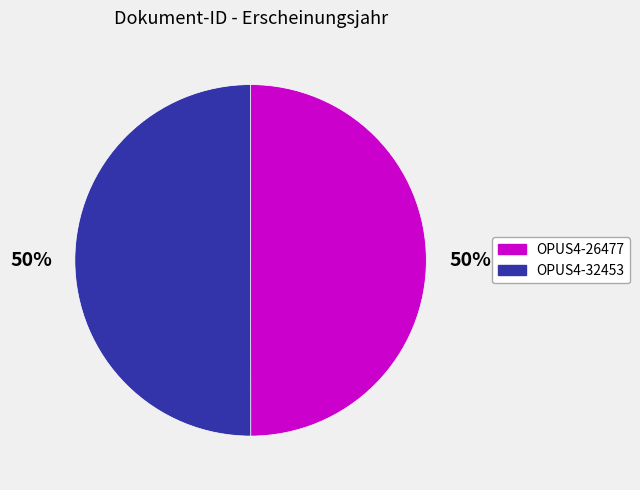

To the nearest percent, what is the combined percentage of OPUS4-26477 and OPUS4-32453?

100%